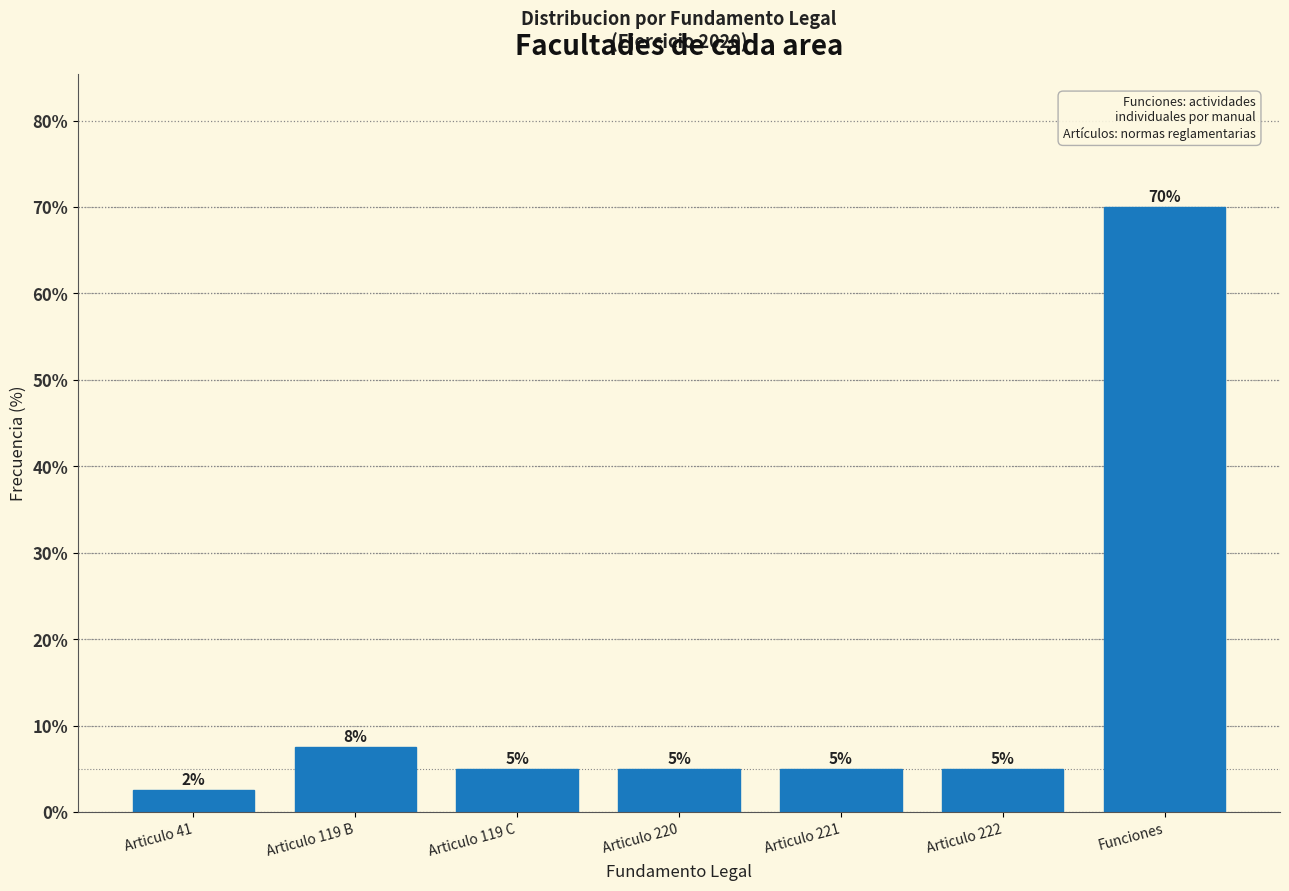

What is the average value?

14.3